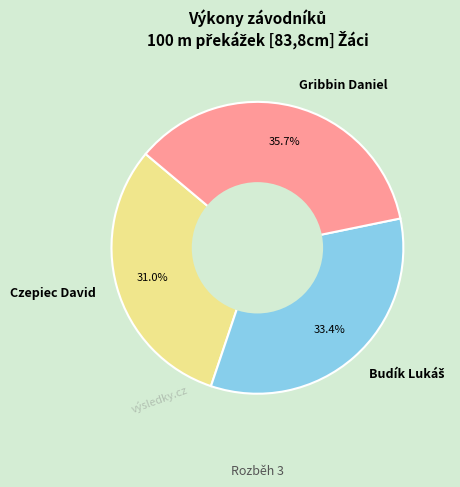

To the nearest percent, what is the difference between the largest and smallest slice percentages?

5%